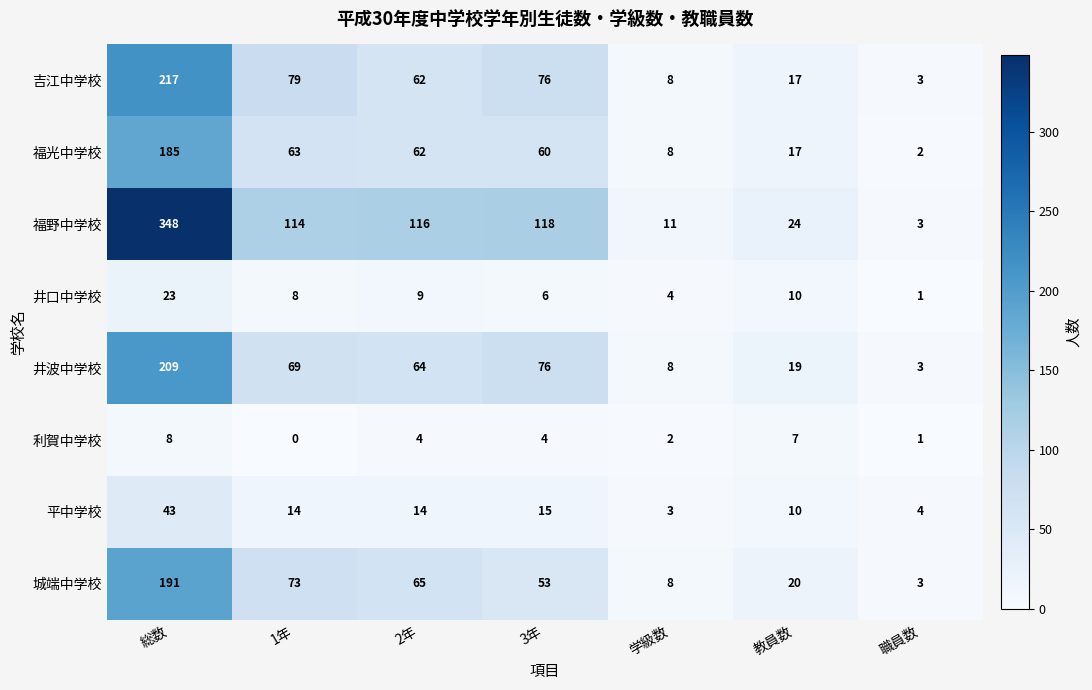

Is it true that 利賀中学校 equals 4 at 2年?

True